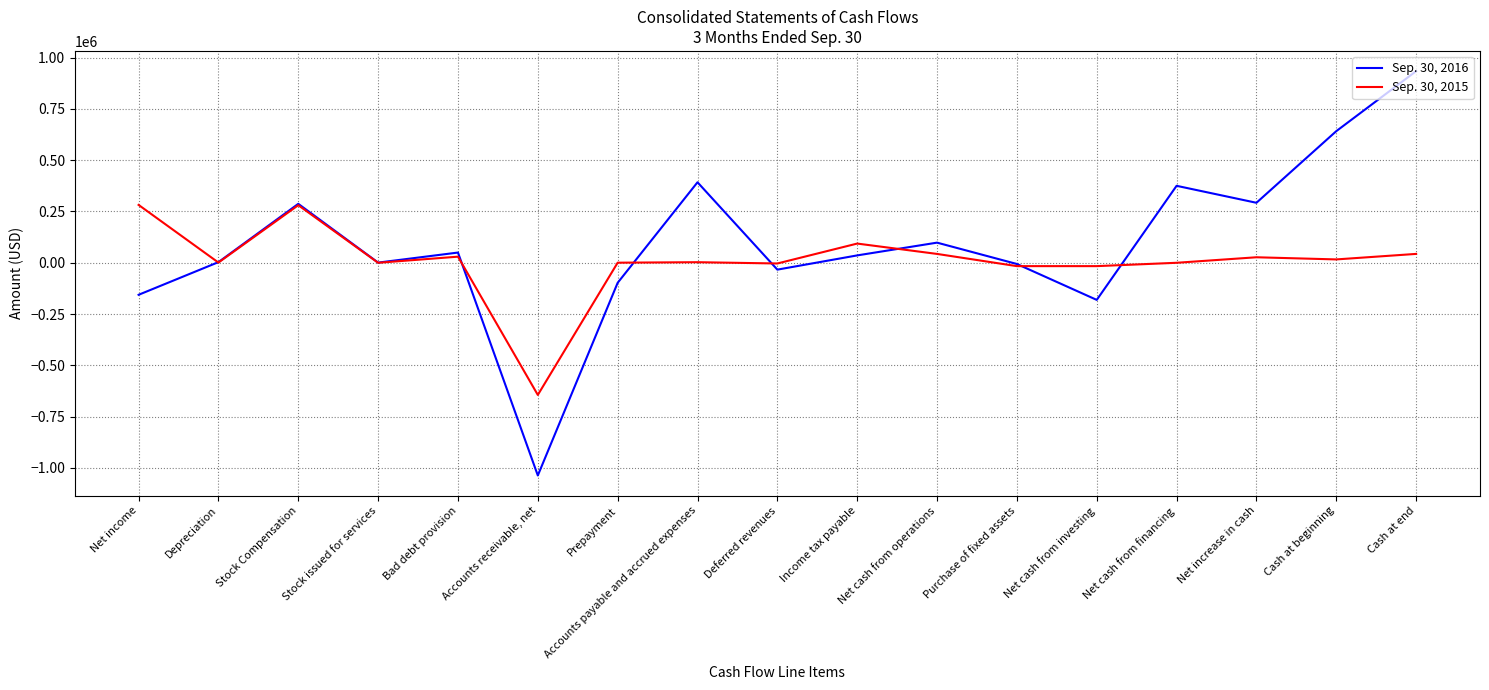

What is the greatest value displayed?

934144